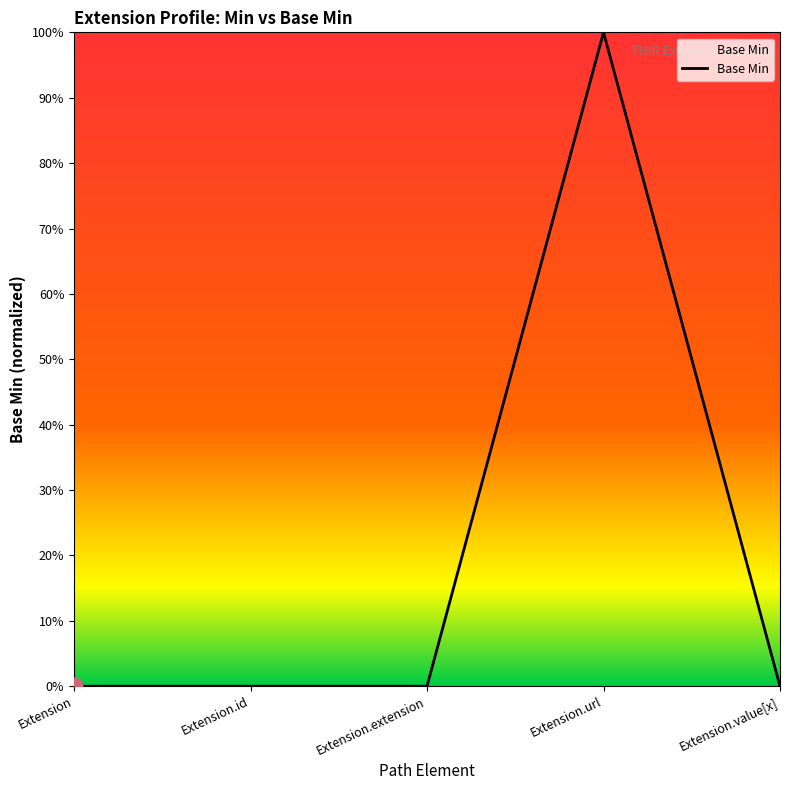

What is the label of the 5th point from the left?

Extension.value[x]